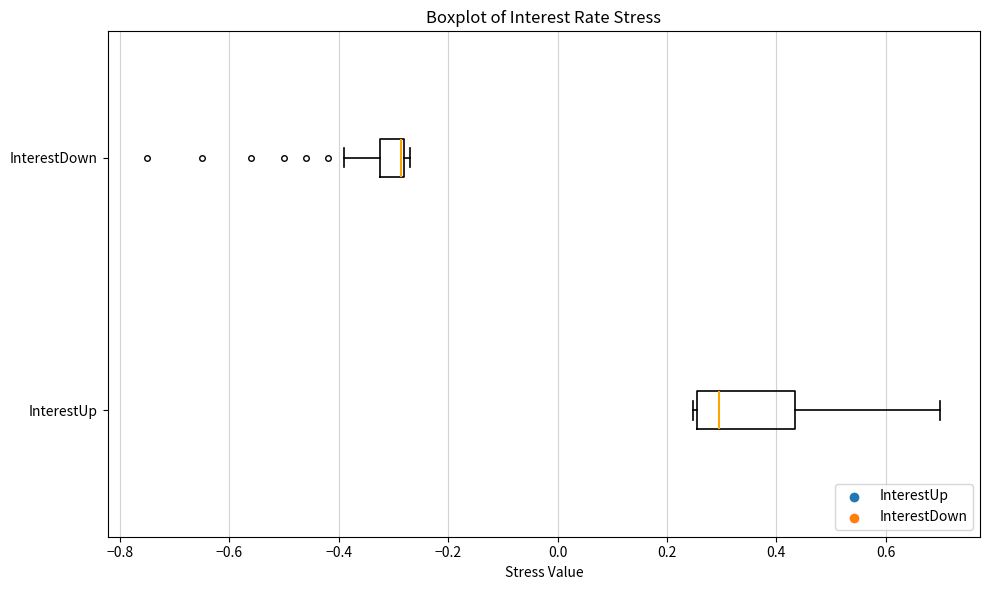

Reading bottom to top, read every box against the x-axis: the position of its median line, the range the box covers, and the ends of its whiskers. The values are not printed on the chart, so give them approximately, as read against the axis.

InterestUp: median 0.30, box 0.26 to 0.44, whiskers 0.24 to 0.70
InterestDown: median -0.28 (drawn on the box's right edge), box -0.32 to -0.28, whiskers -0.38 to -0.26